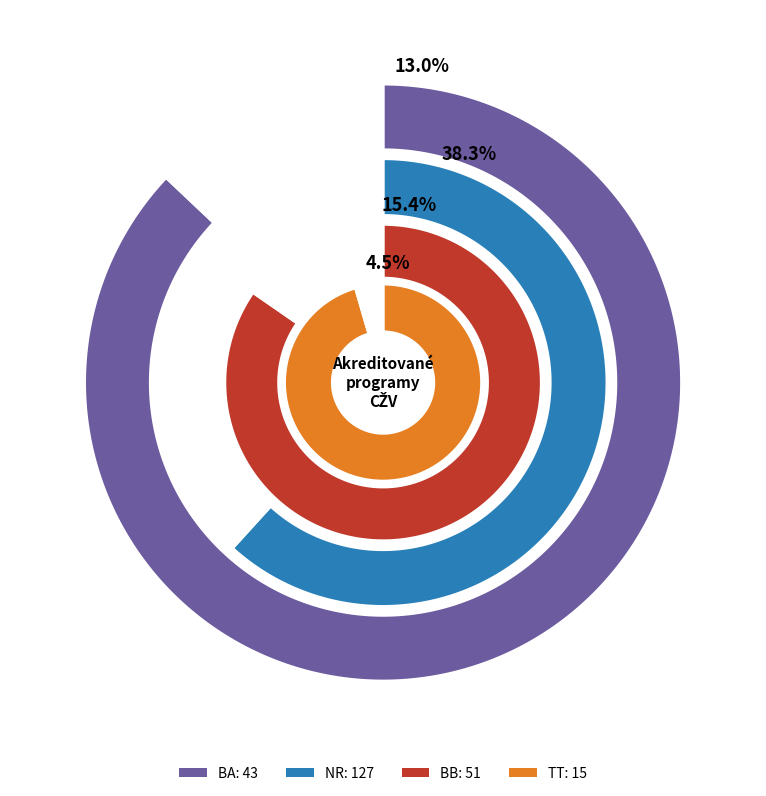

Which category has the biggest portion of the pie?

NR